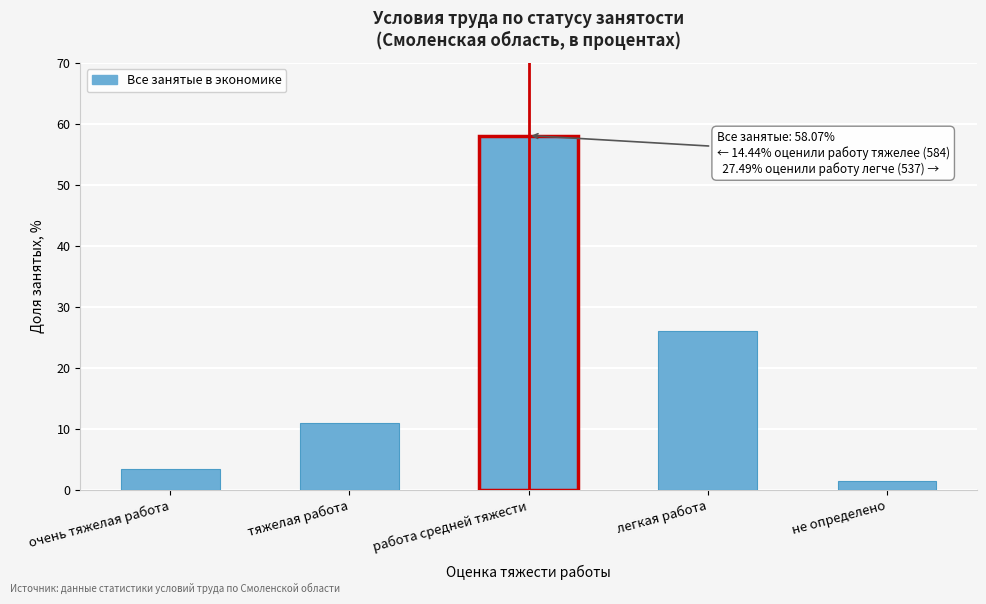

Reading left to right, list all the values displayed in this chart.

очень тяжелая работа=3.5	тяжелая работа=11.0	работа средней тяжести=58.1	легкая работа=26.0	не определено=1.5